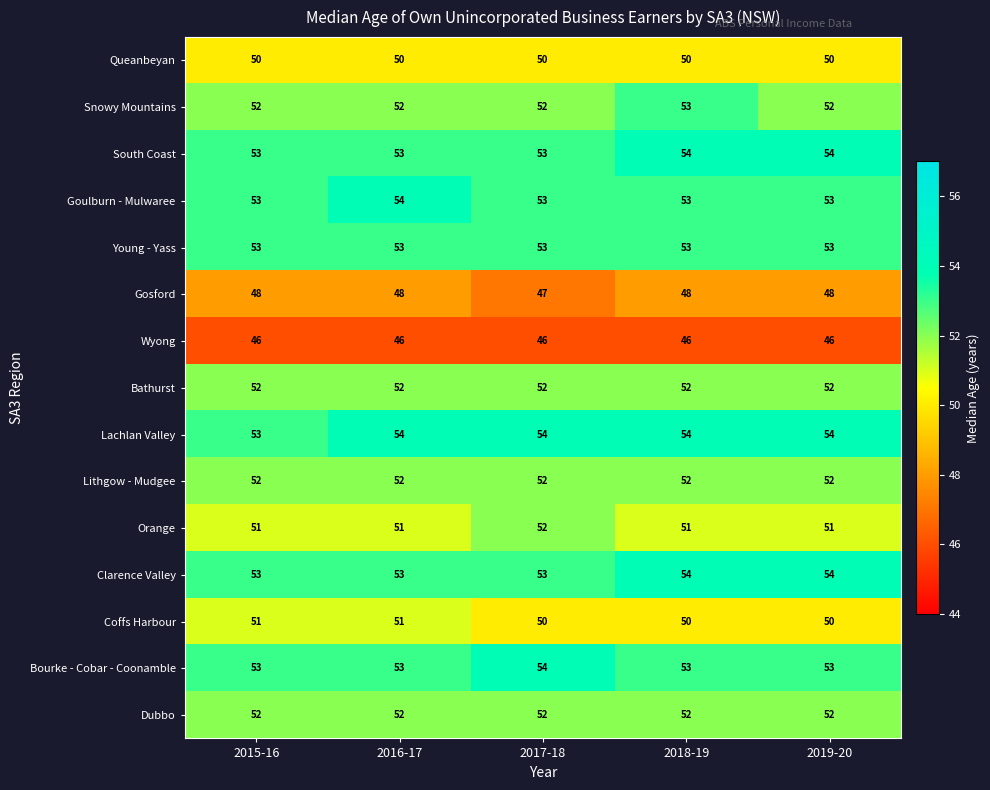

Which category has the lowest value in the Lachlan Valley series?

2015-16